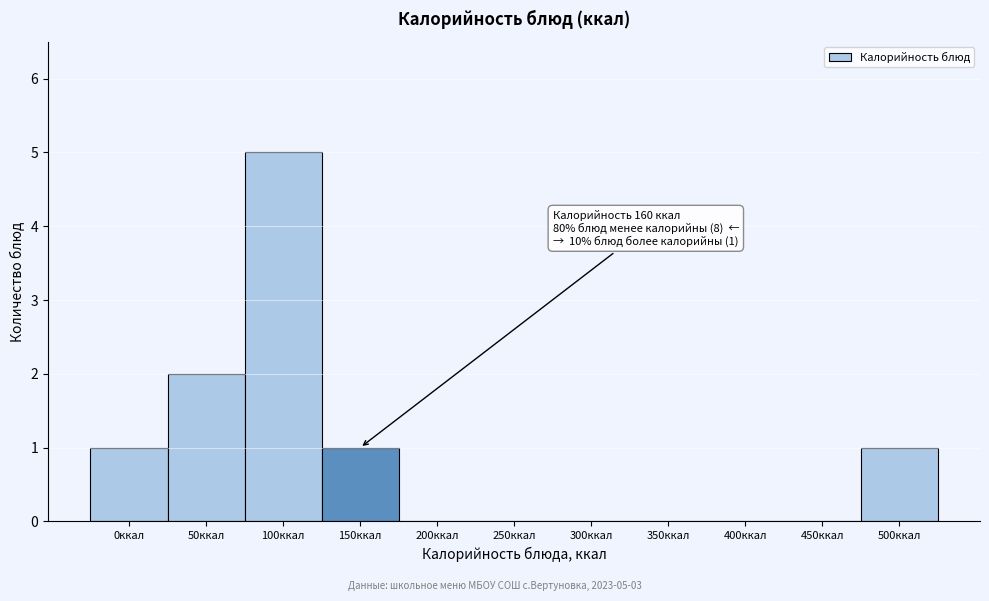

Reading left to right, list all the values displayed in this chart.

0ккал=1	50ккал=2	100ккал=5	150ккал=1	200ккал=0	250ккал=0	300ккал=0	350ккал=0	400ккал=0	450ккал=0	500ккал=1